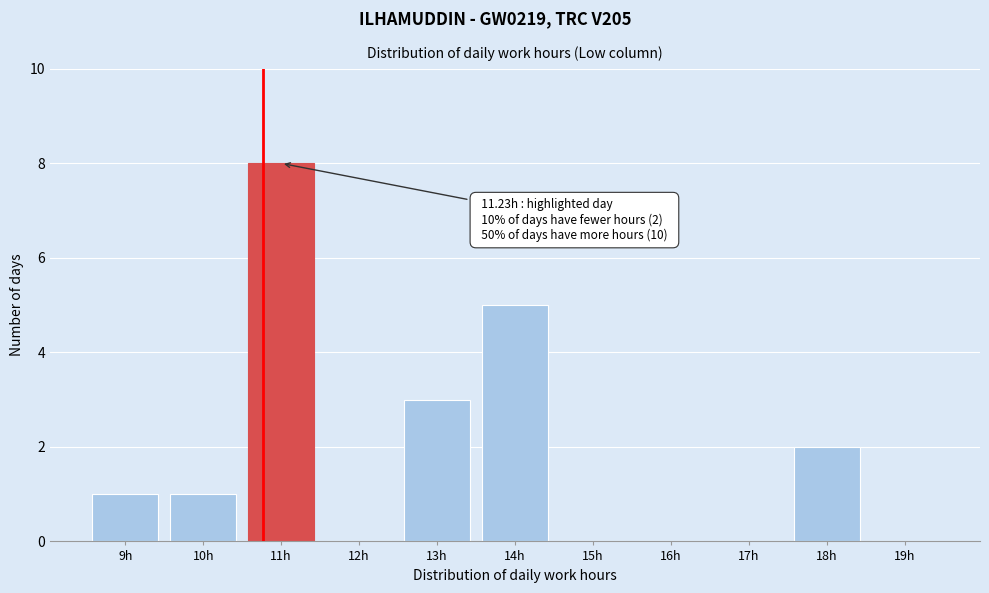

Reading left to right, transcribe all the data shown in this chart.

9h=1	10h=1	11h=8	12h=0	13h=3	14h=5	15h=0	16h=0	17h=0	18h=2	19h=0